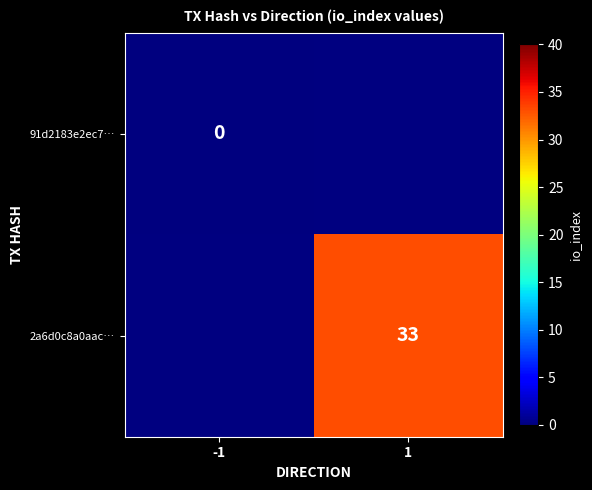

Which has a higher value, -1 or 1?

1